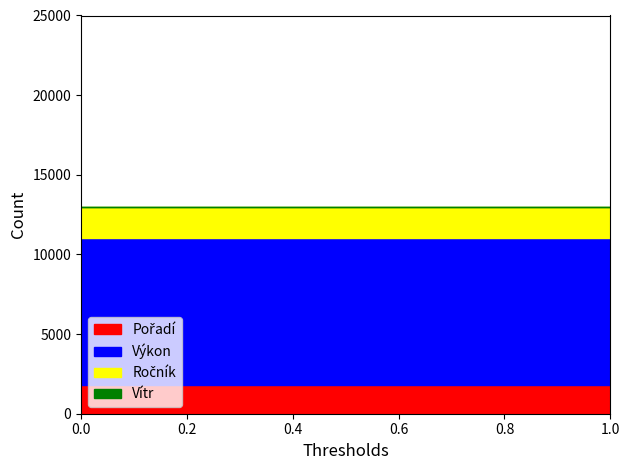

What is the total value across all series at 0.4?

12982.5